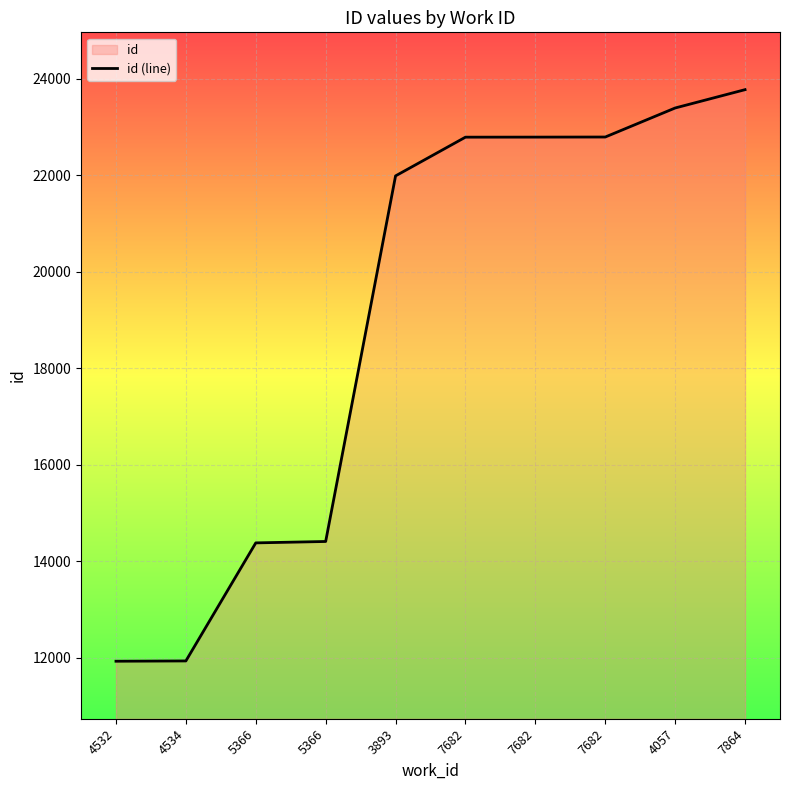

At which label does the data first exceed 22791?

7682